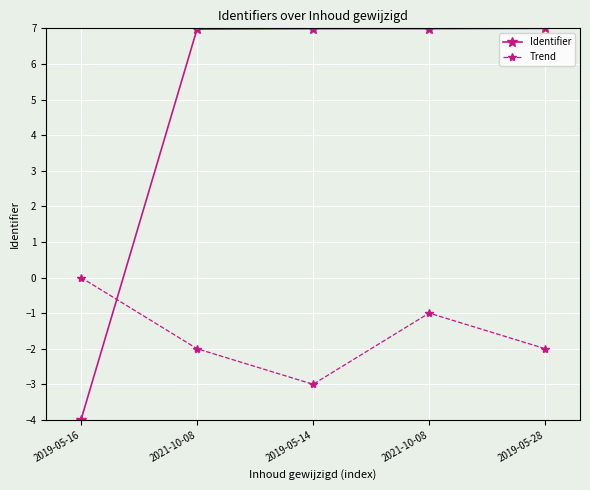

What is the spread (max minus min) of values at 2019-05-28?

9.0